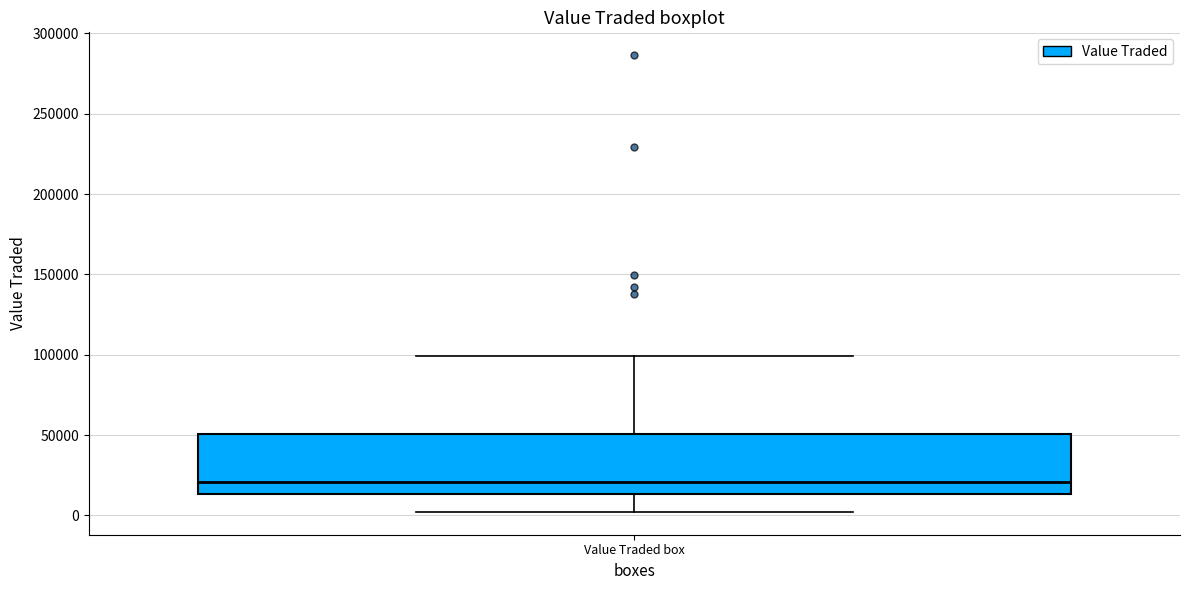

Read this box plot against the y-axis: the position of the median line, the range covered by the box, and the ends of both whiskers. The values are not printed on the chart, so give them approximately, as read against the axis.

median 20000, box 15000 to 50000, whiskers 0 to 100000